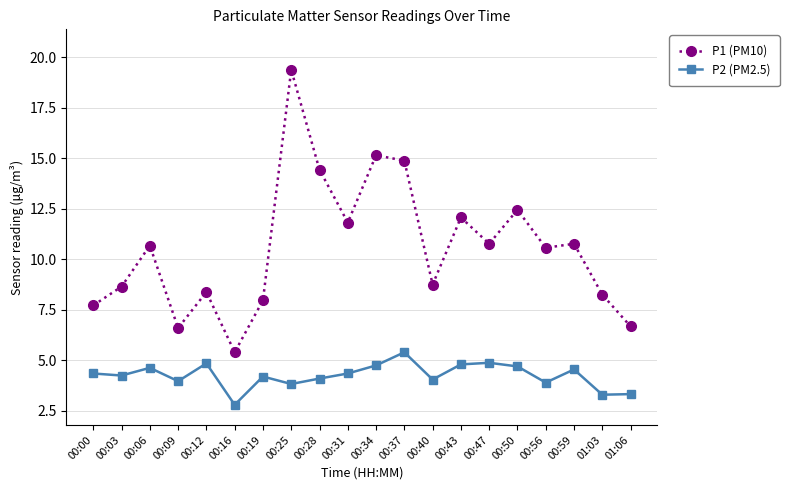

Is the value of P1 (PM10) at 01:06 greater than the value of P2 (PM2.5) at 01:06?

Yes